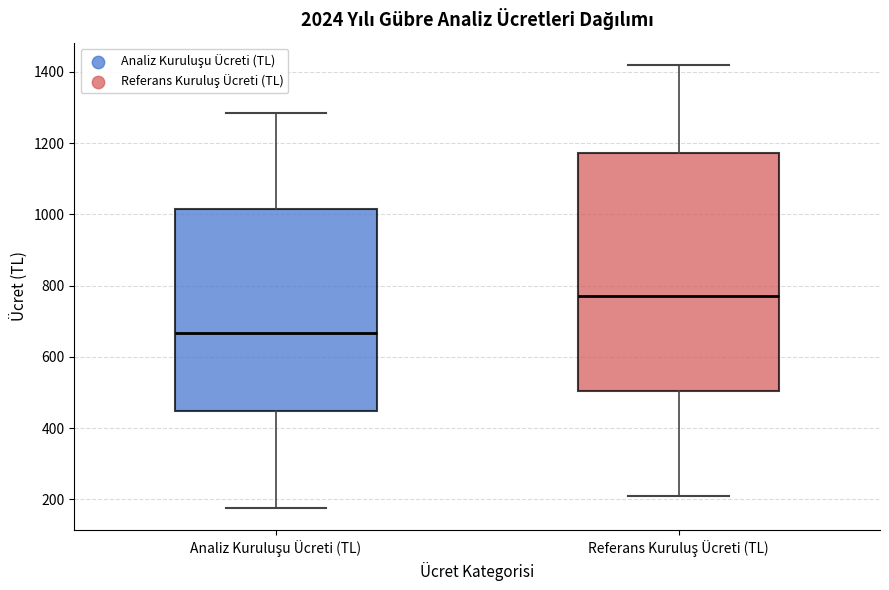

Where is the upper edge of the box for Referans Kuruluş Ücreti (TL) on the y-axis? The values are not printed on the chart, so give them approximately, as read against the axis.

1180